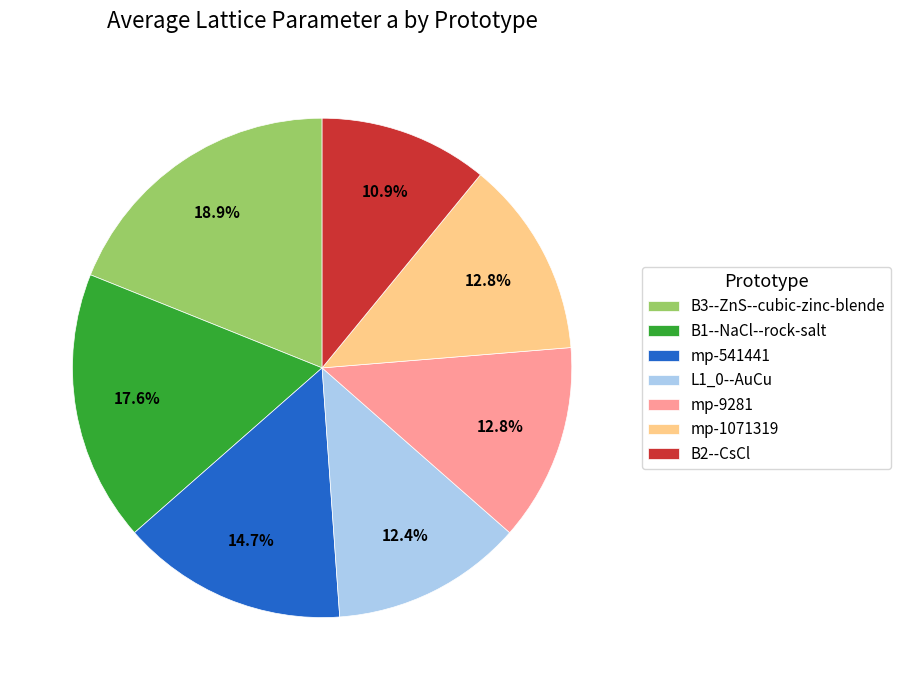

How many slices are in this pie chart?

7